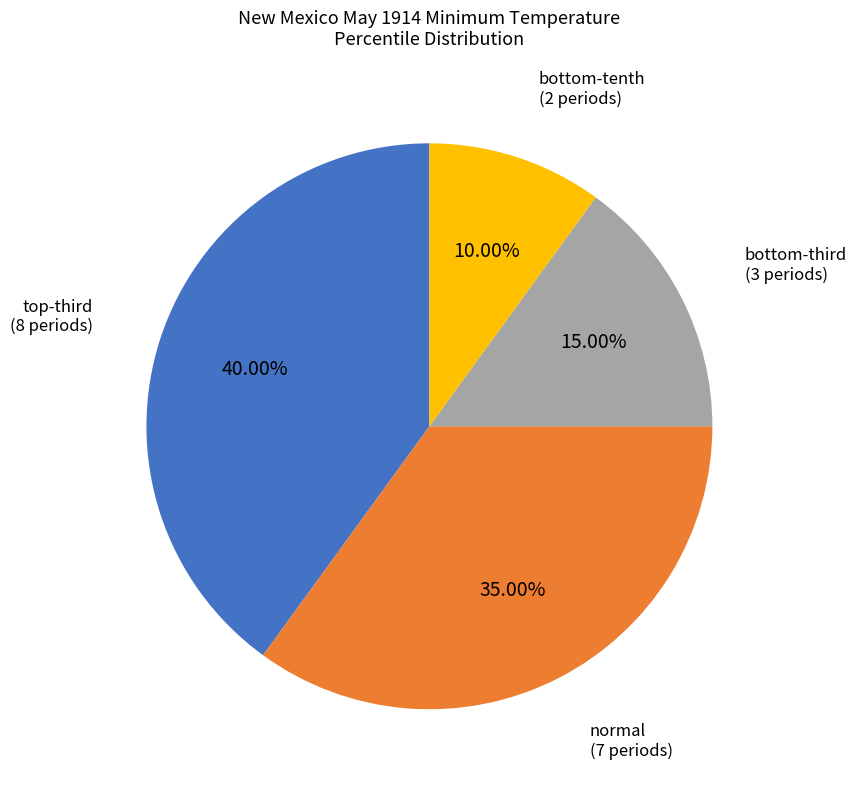

Rank the categories by value from highest to lowest.

top-third, normal, bottom-third, bottom-tenth